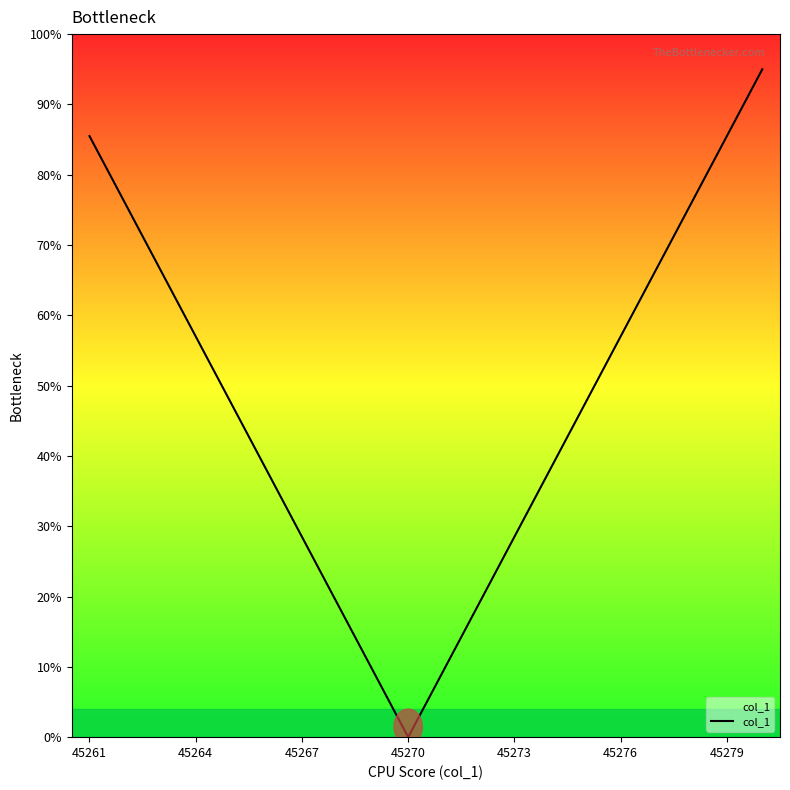

What is the average value?

47.5